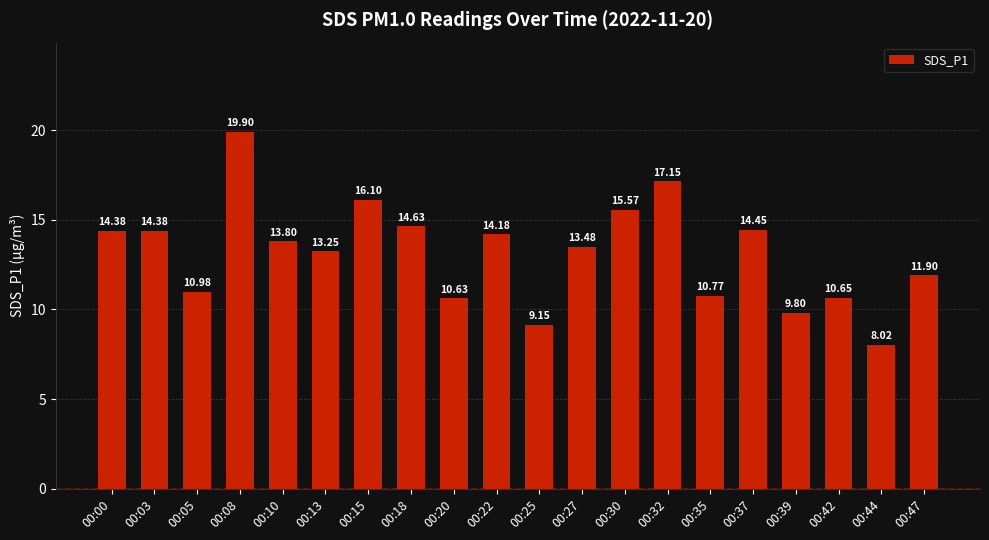

Are the bars grouped side by side (vs. stacked)?

No